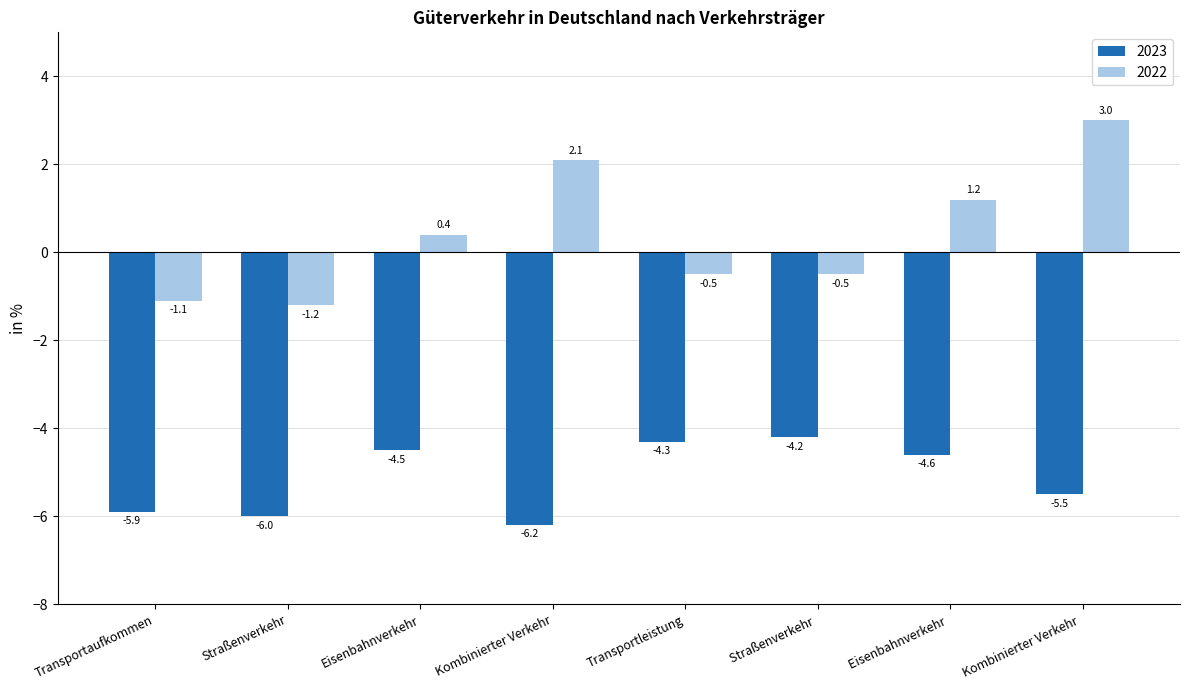

At how many categories does at least one series exceed -5?

8